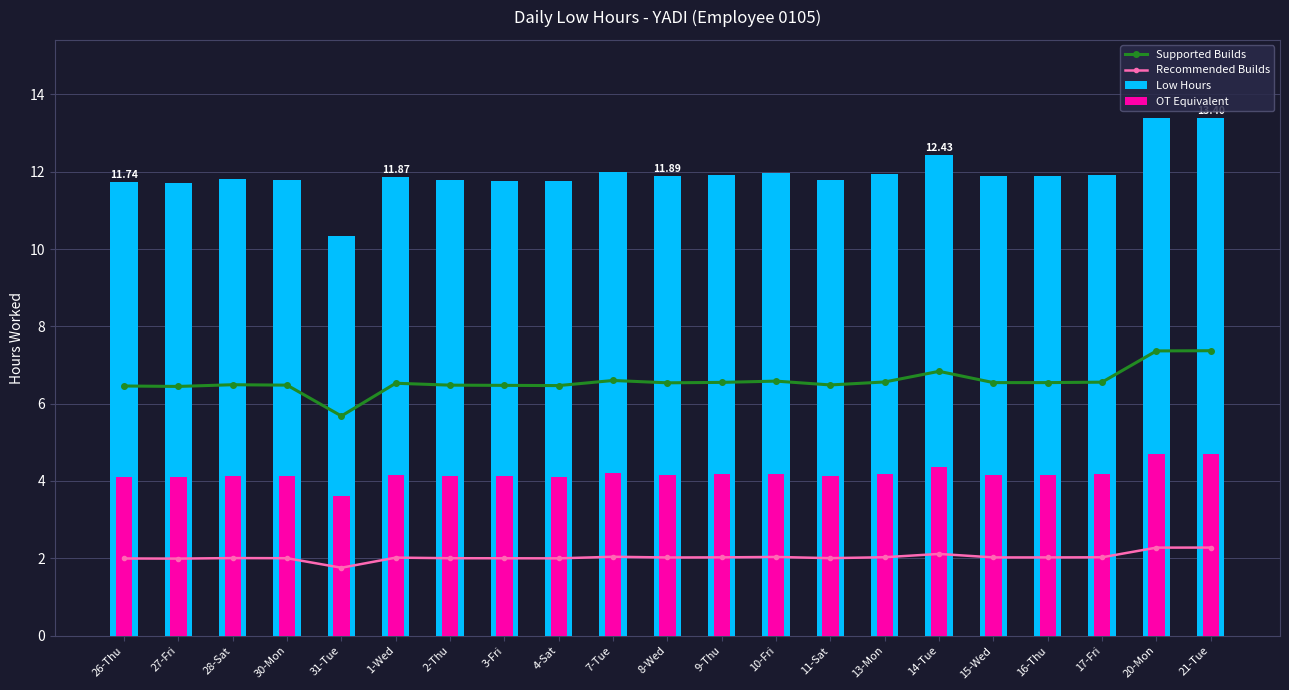

Which series has the largest range (max minus min)?

Low Hours